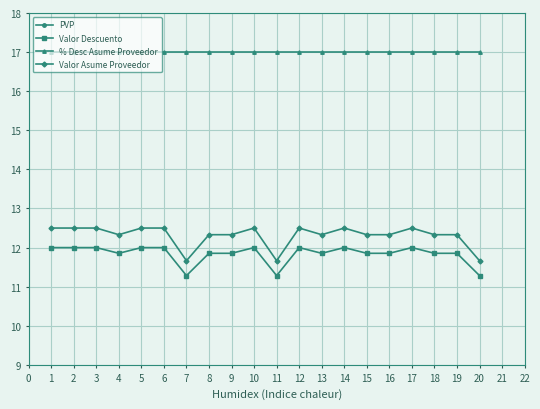

Is it true that Valor Asume Proveedor equals 21.2 at 9?

False